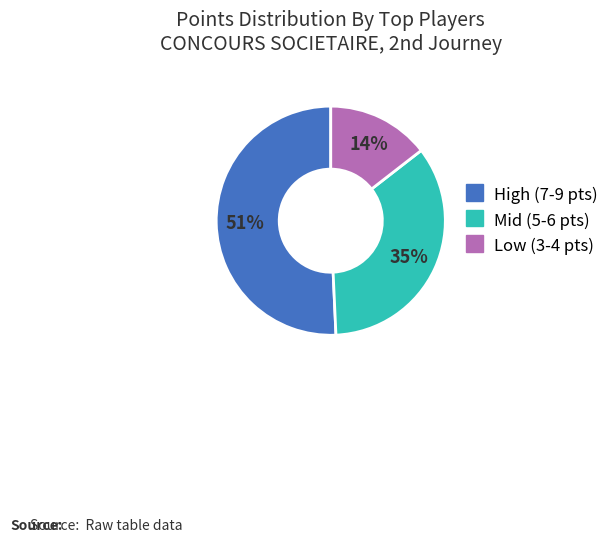

Is there any slice that represents more than half of the pie?

Yes